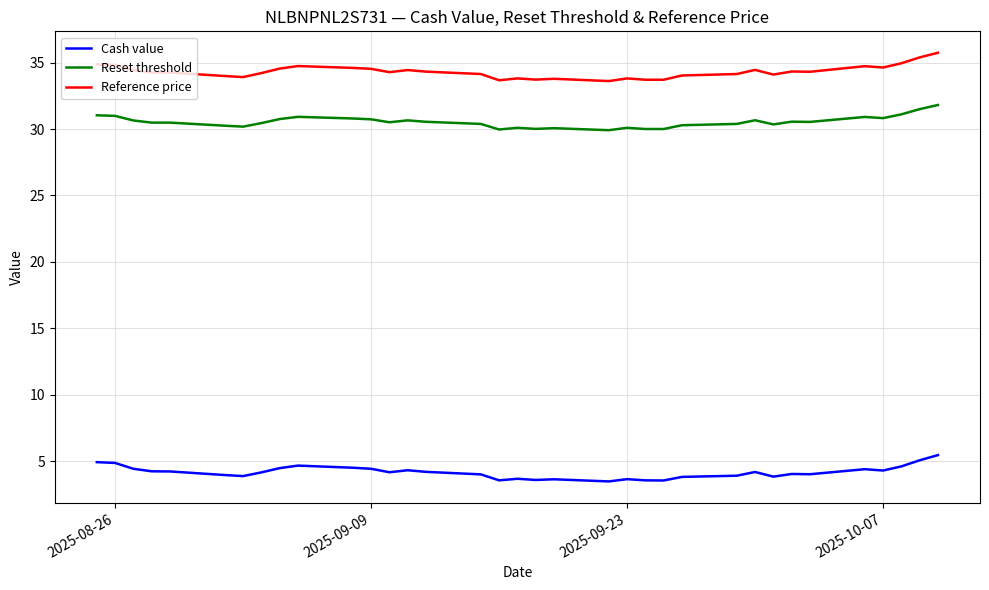

What is the difference between the maximum and minimum values in the Reset threshold series?

1.9